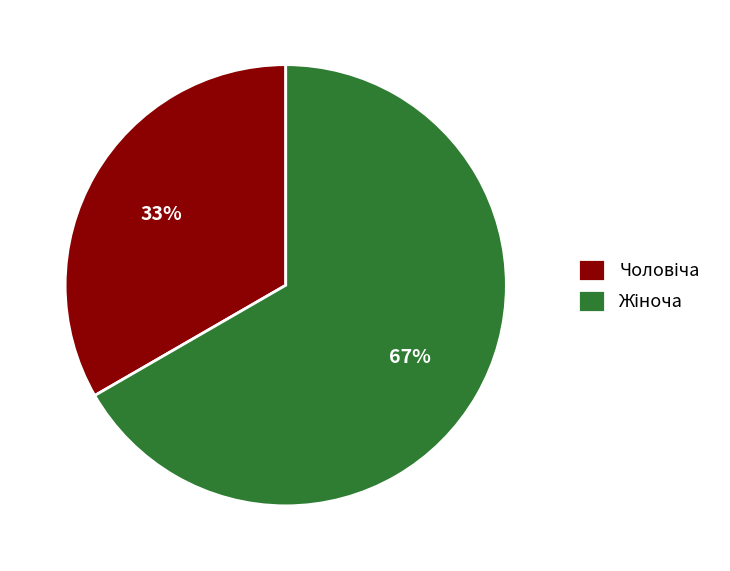

To the nearest percent, what is the average slice percentage?

50%